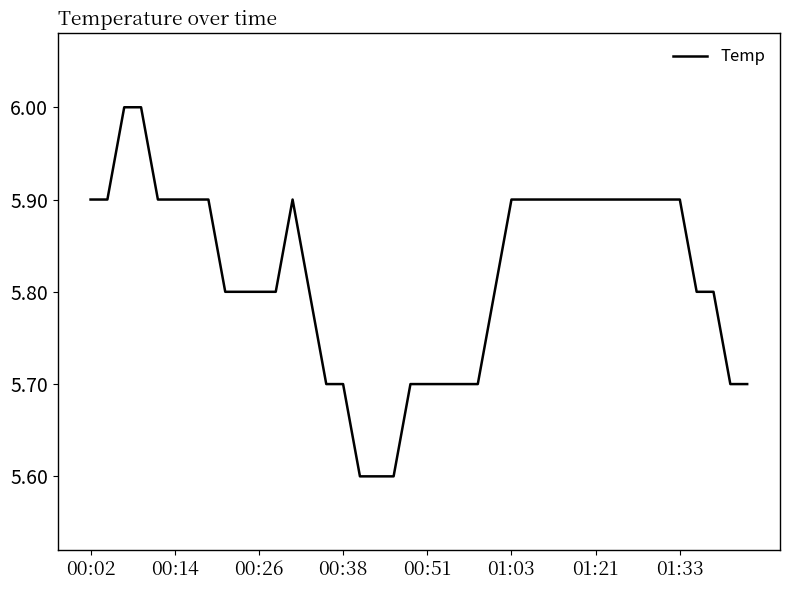

What is the maximum value shown in the chart?

6.0